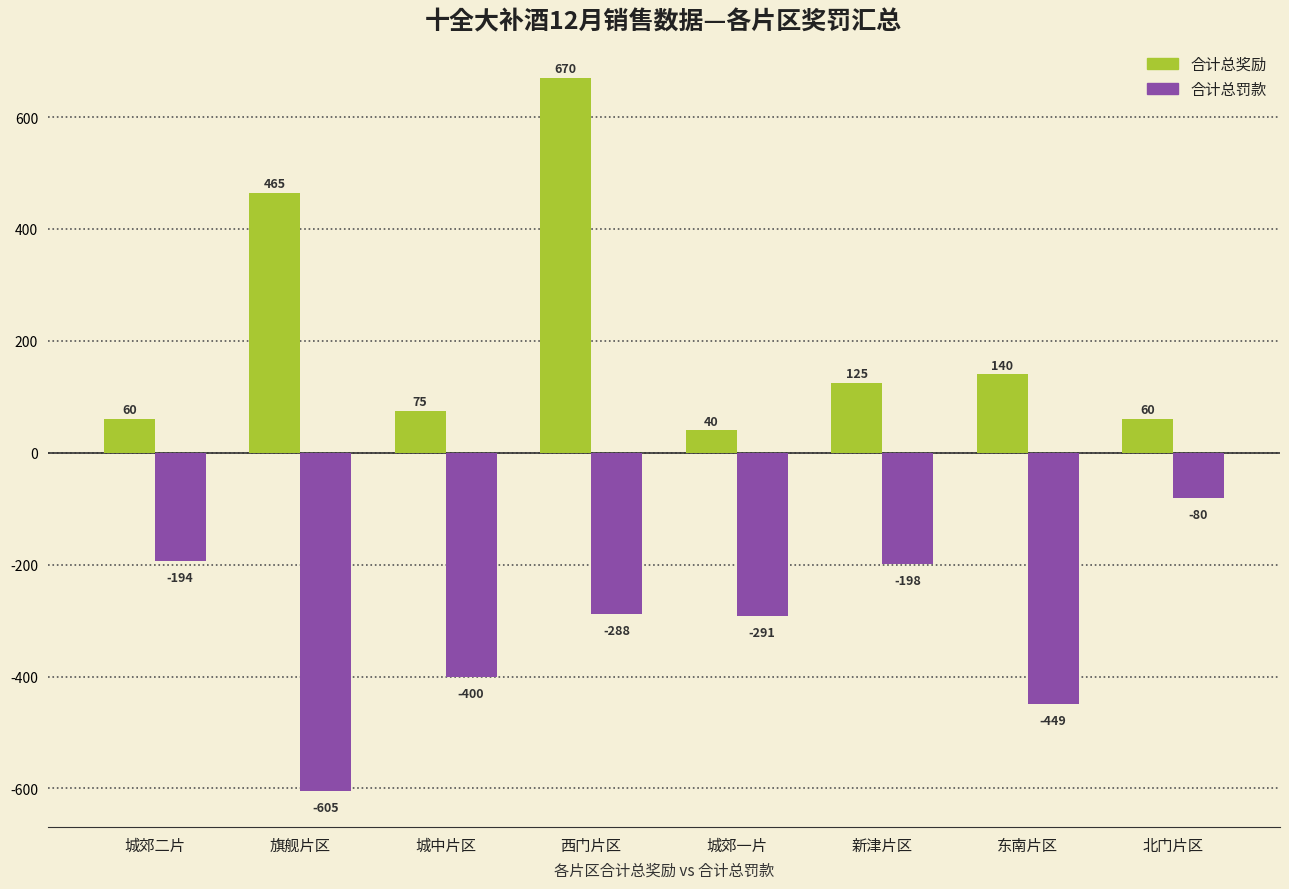

What value does the 合计总罚款 series have at 旗舰片区, to the nearest 50?

-600